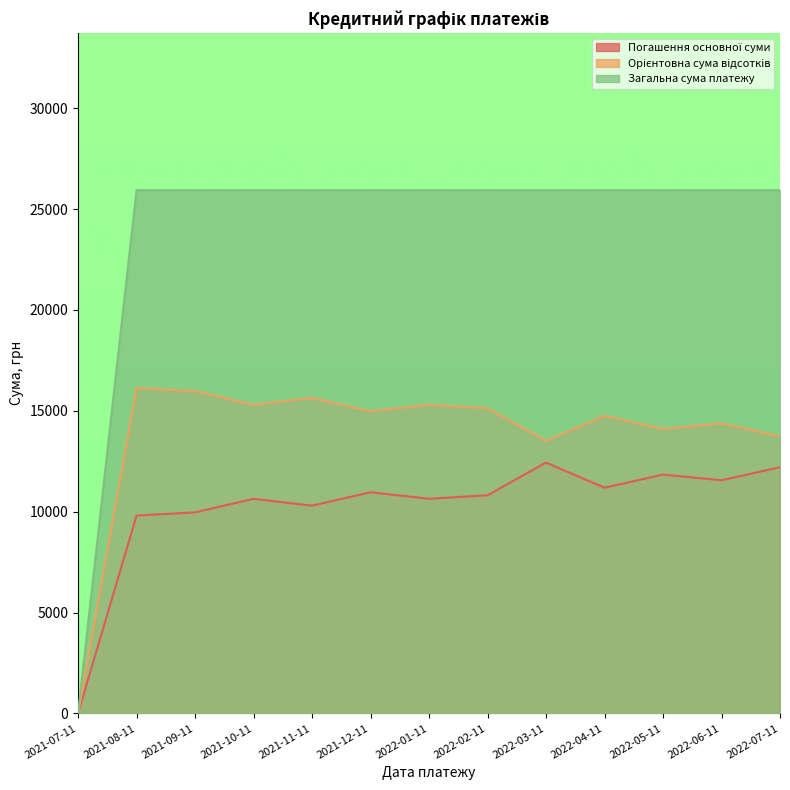

The value of Погашення основної суми at 2021-07-11 is 6192.2. True or false?

False